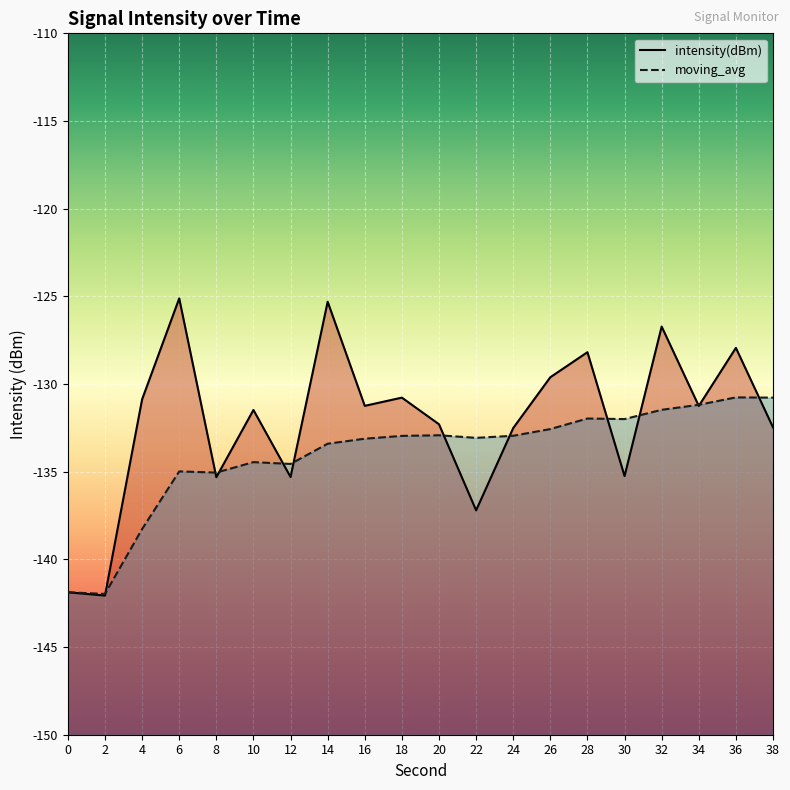

What is the approximate value of moving_avg at 12?

-134.6